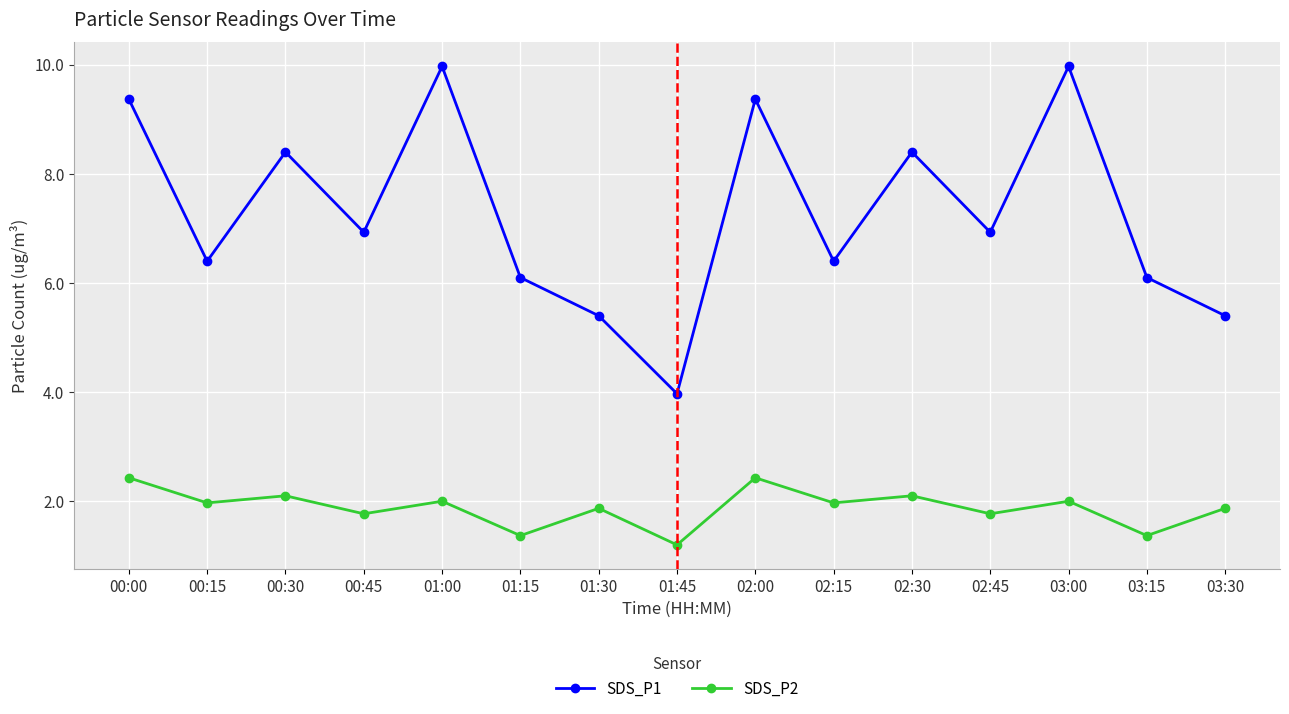

True or false: SDS_P2 and SDS_P1 intersect in this chart.

False